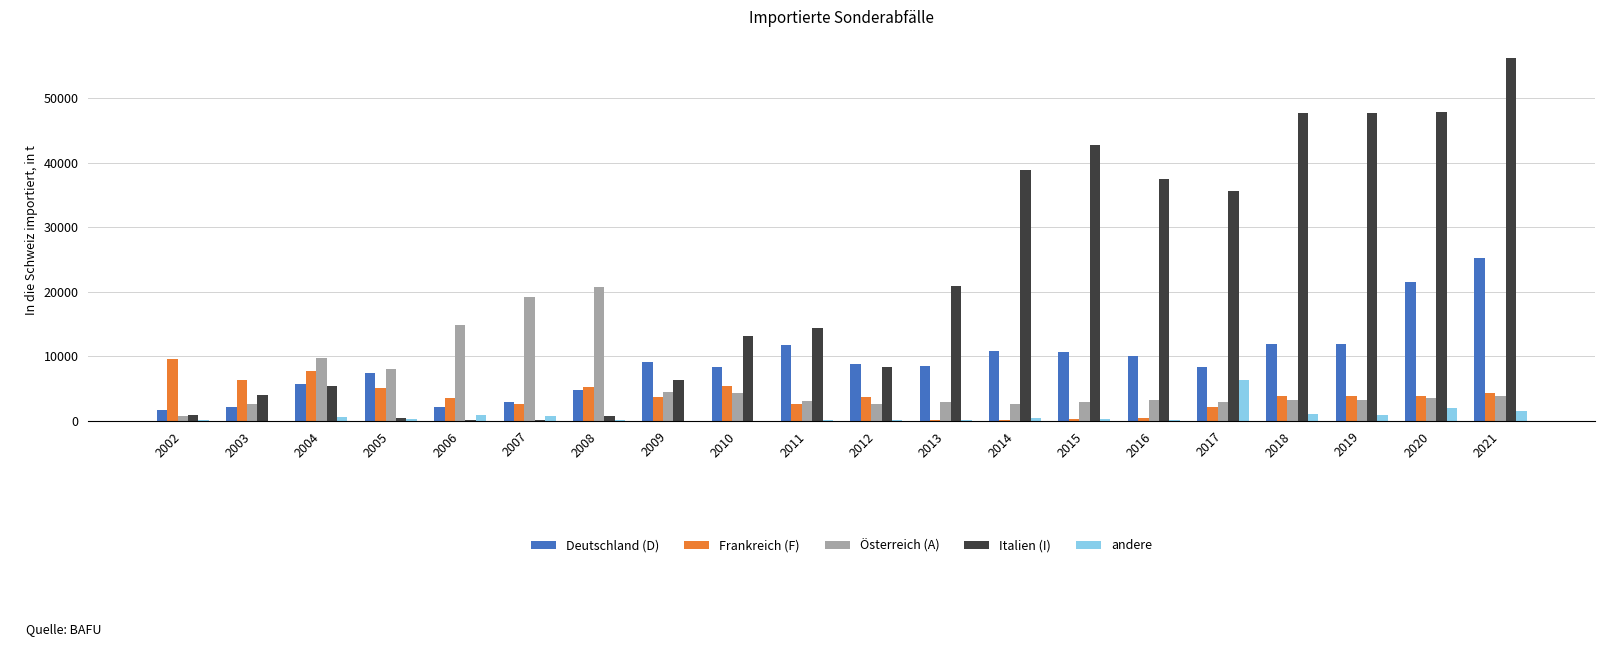

What is the total value across all series at 2017?

55380